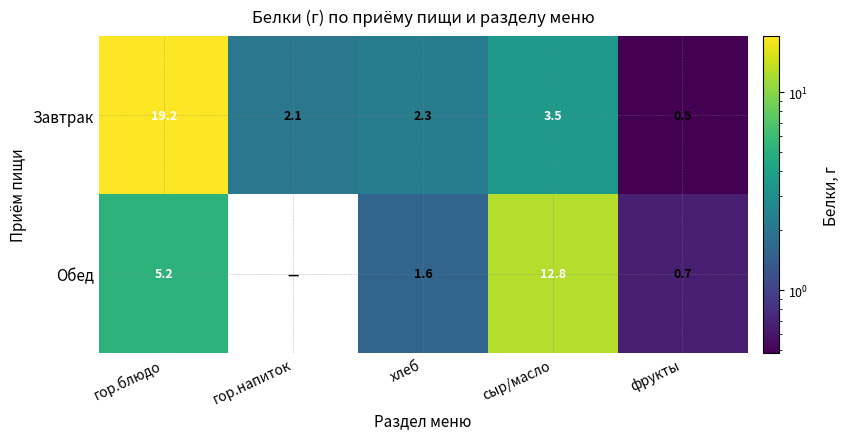

What is the difference between the highest and lowest values at сыр/масло?

9.3